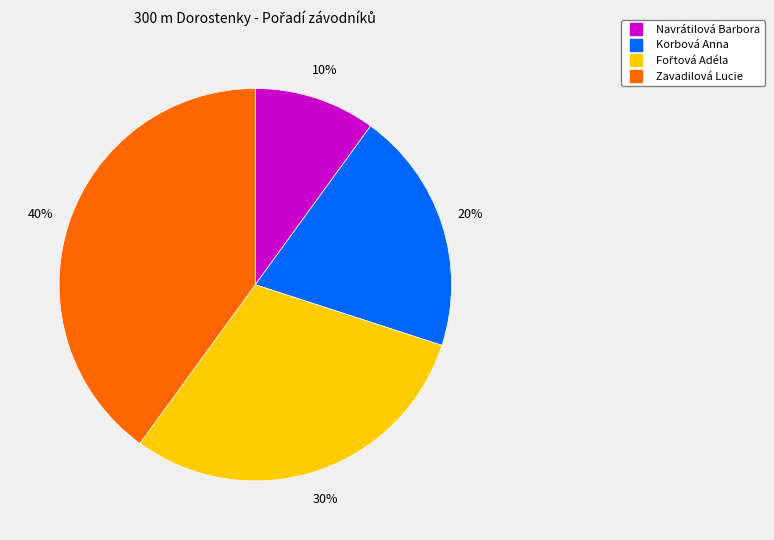

To the nearest percent, what percentage of the pie is Navrátilová Barbora?

10%